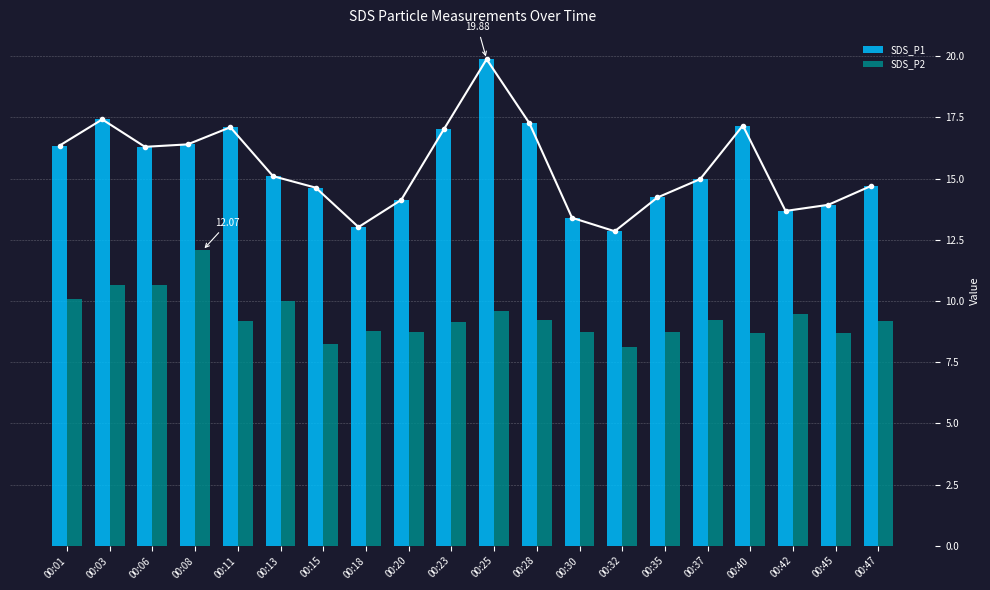

At which category does the chart reach its minimum across all series?

00:32